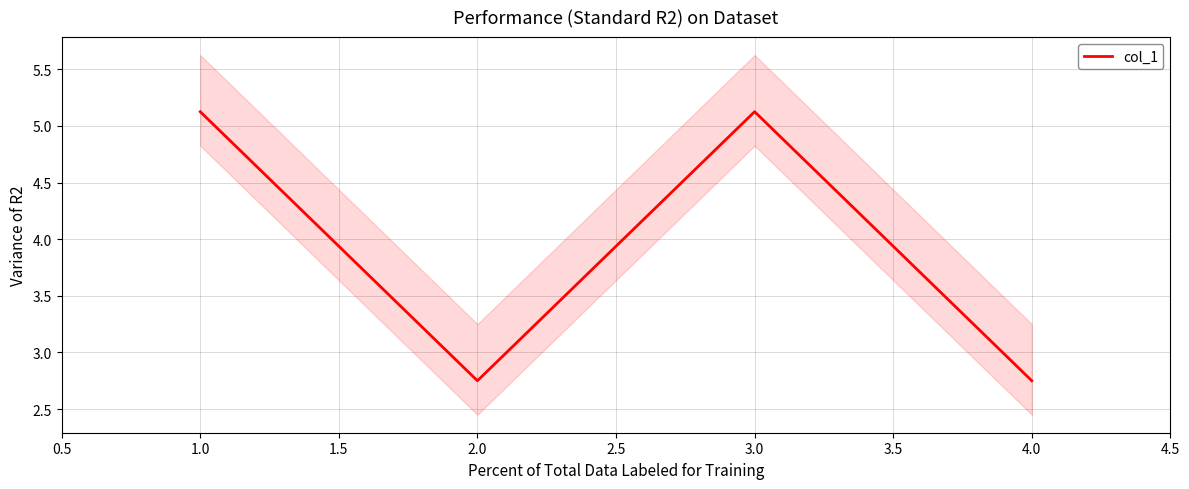

What is the difference between the maximum and second lowest values?

2.4